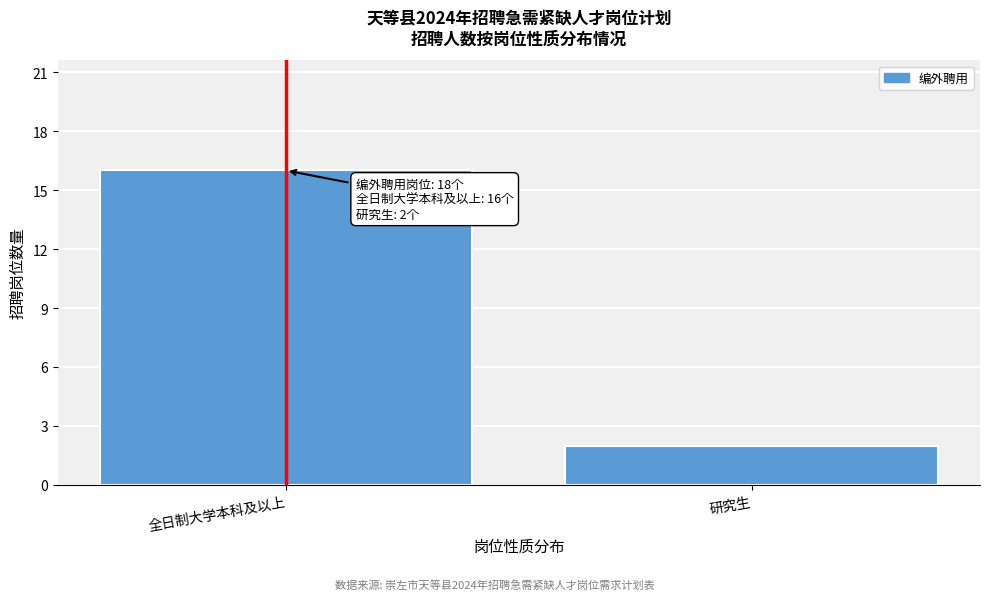

Reading right to left, list all the values displayed in this chart.

2	16